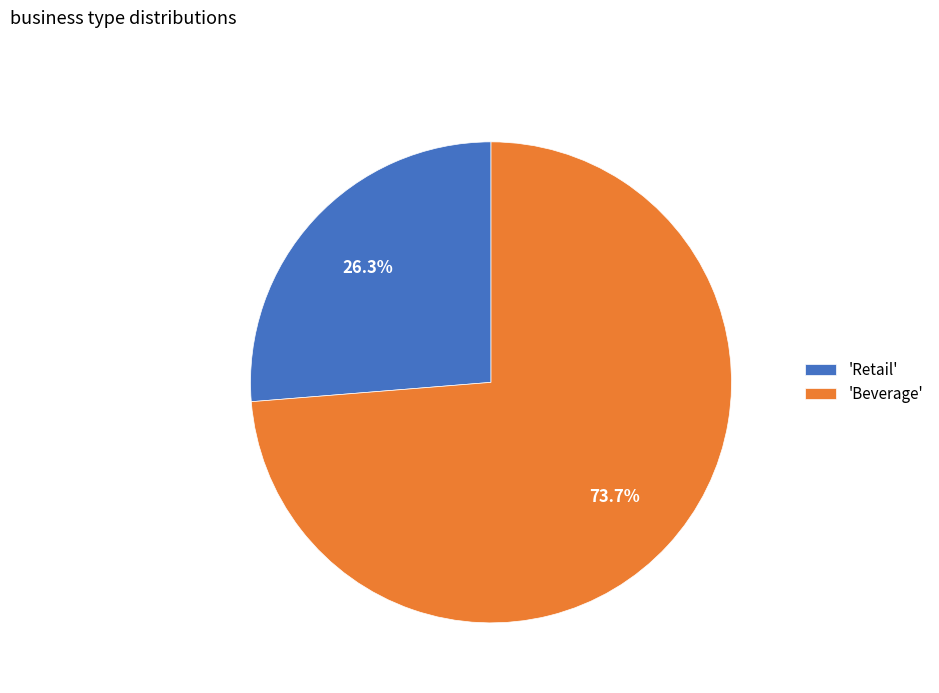

How many segments does this pie chart have?

2